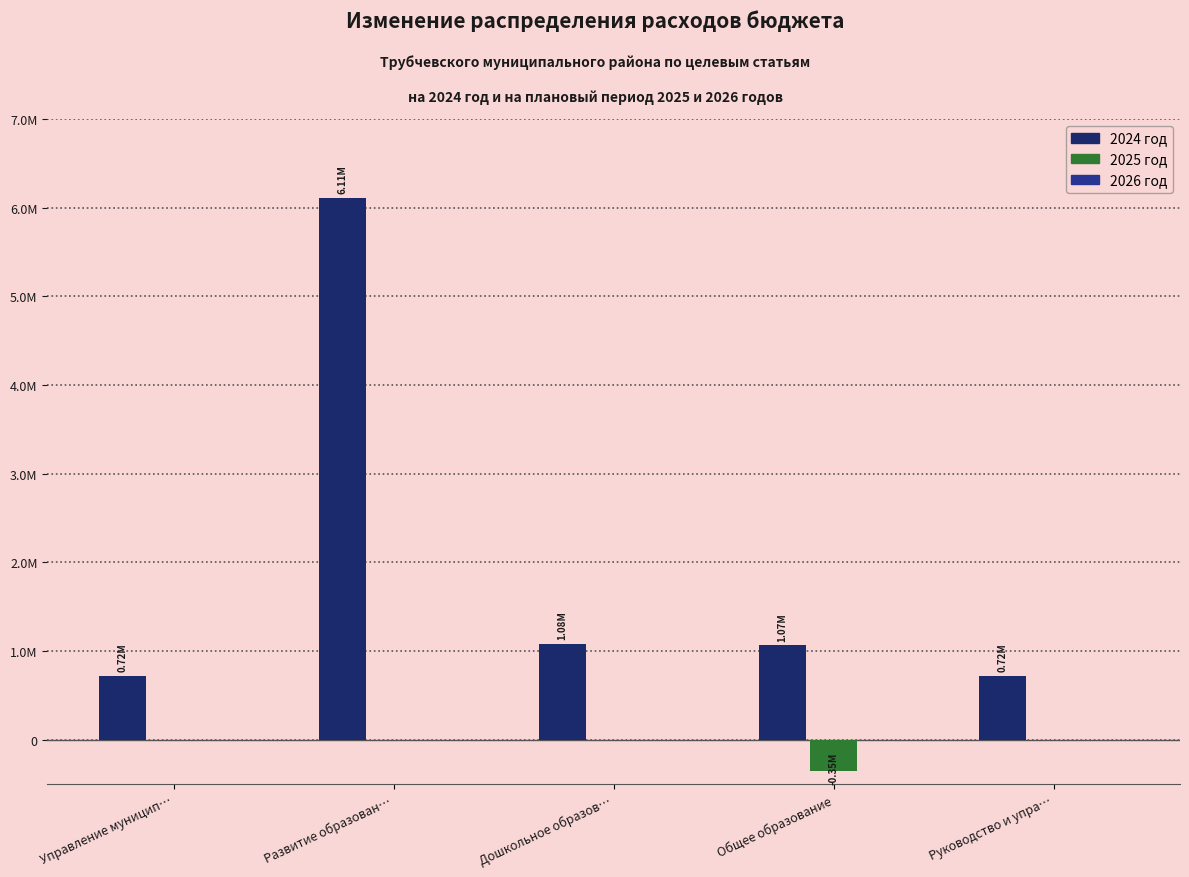

True or false: 2024 год has a value of 8017160.9 at Развитие образован….

False